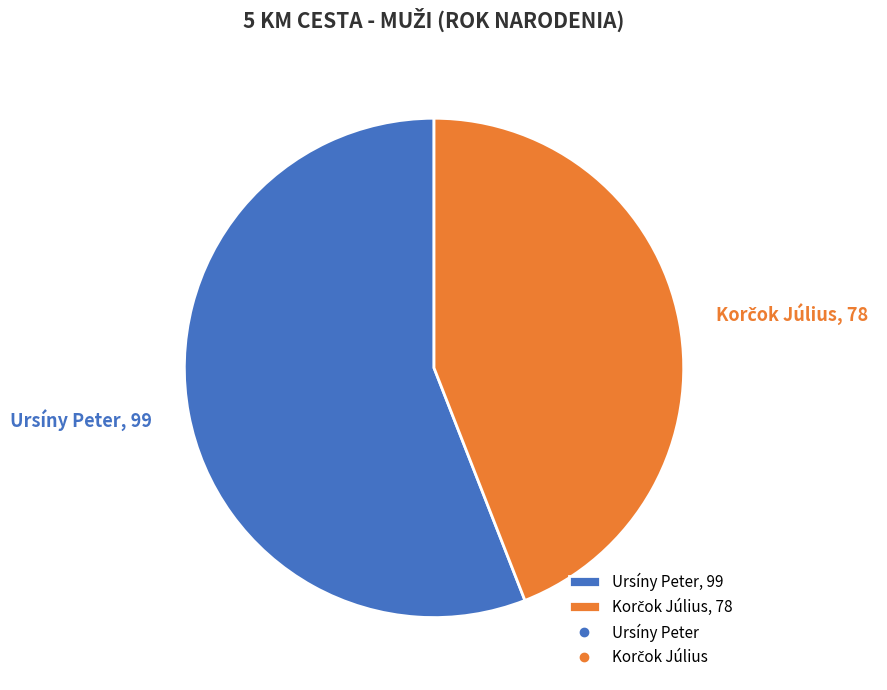

Is it true that Ursíny Peter, 99 is 45% of the pie?

False